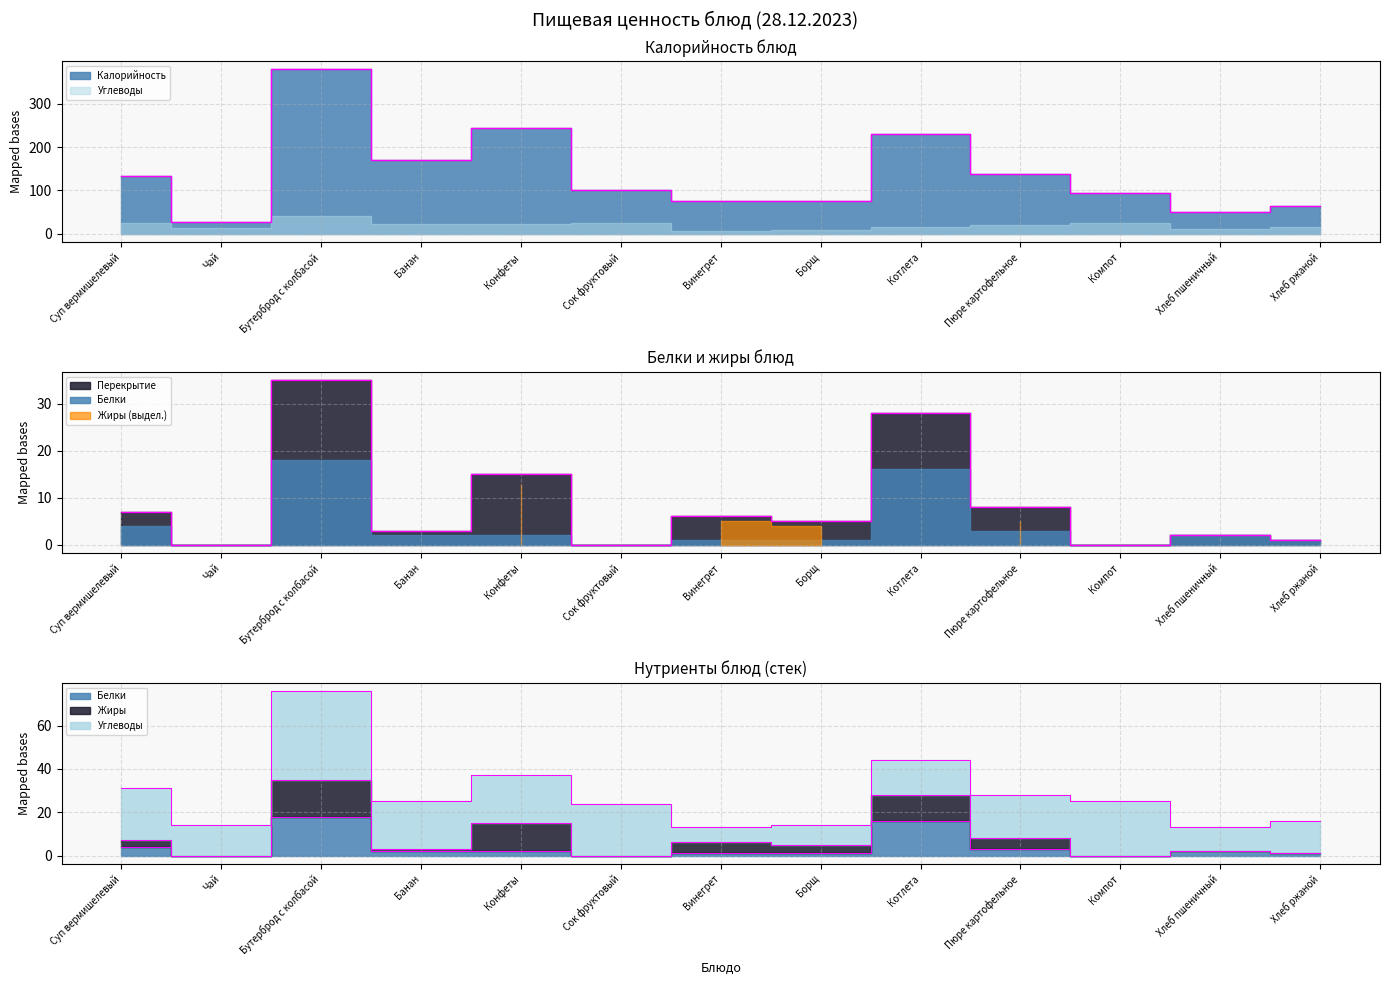

Rank the categories by Калорийность value from lowest to highest.

Чай, Хлеб пшеничный, Хлеб ржаной, Борщ, Винегрет, Компот, Сок фруктовый, Суп вермишелевый, Пюре картофельное, Банан, Котлета, Конфеты, Бутерброд с колбасой